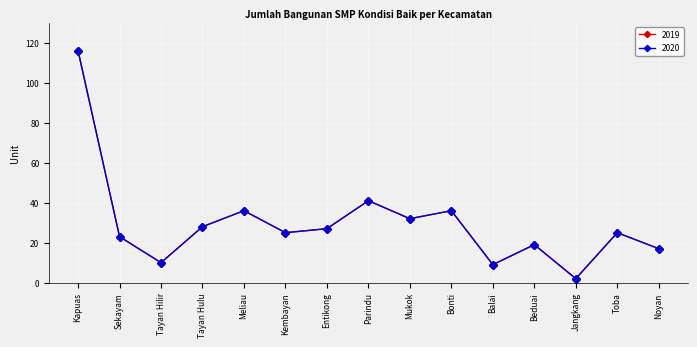

What is the average value of the 2020 series?

30